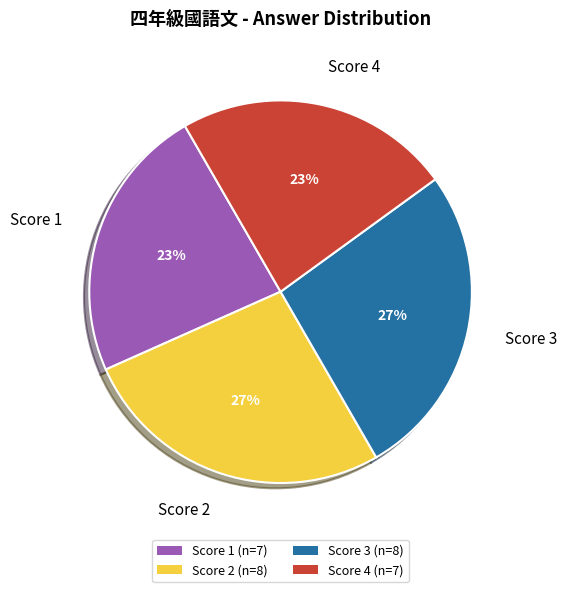

To the nearest percent, what portion does Score 3 represent?

27%